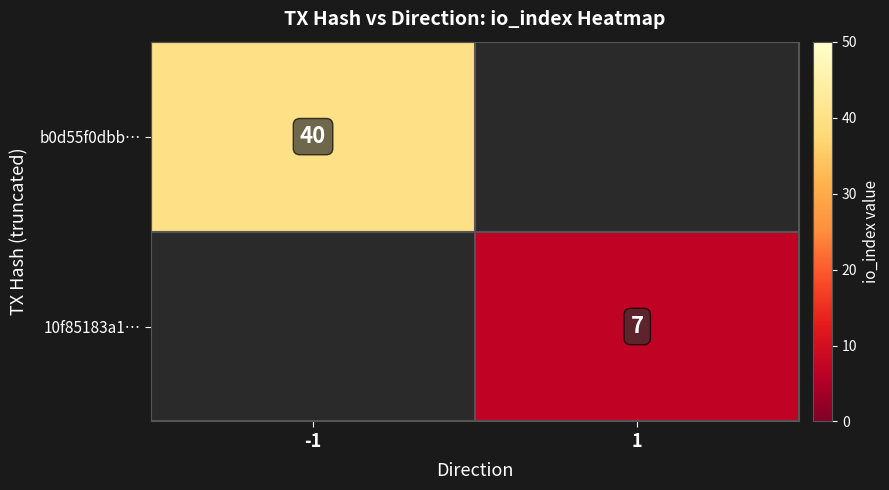

At how many categories does at least one series exceed 12?

1